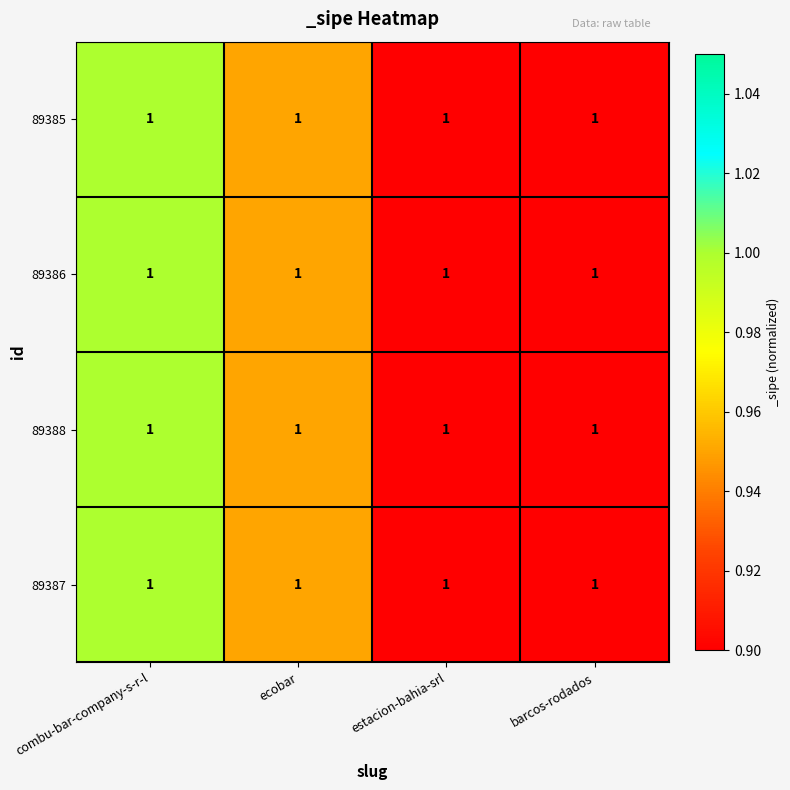

At which label does 89387 reach its minimum?

barcos-rodados